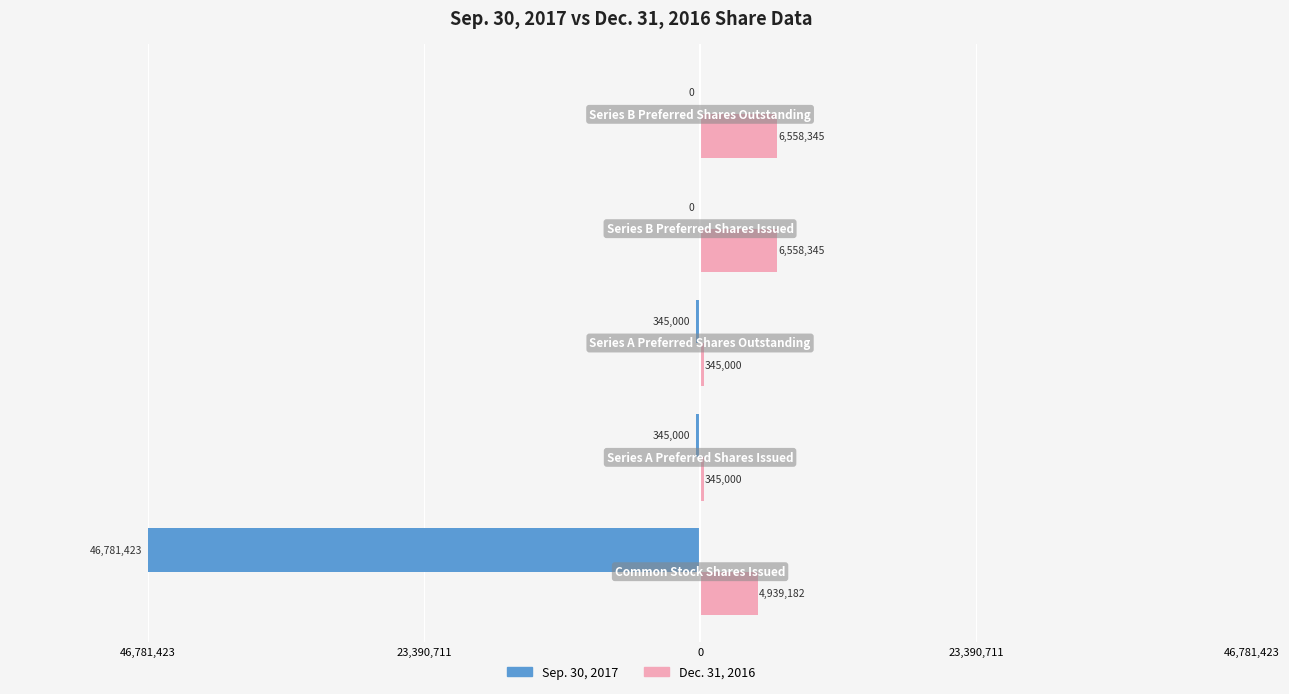

Reading left to right, what are all the values shown in this chart?

Sep. 30, 2017: 46,781,423=-46781423	23,390,711=-345000	0=-345000	23,390,711=0	46,781,423=0
Dec. 31, 2016: 46,781,423=4939182	23,390,711=345000	0=345000	23,390,711=6558345	46,781,423=6558345